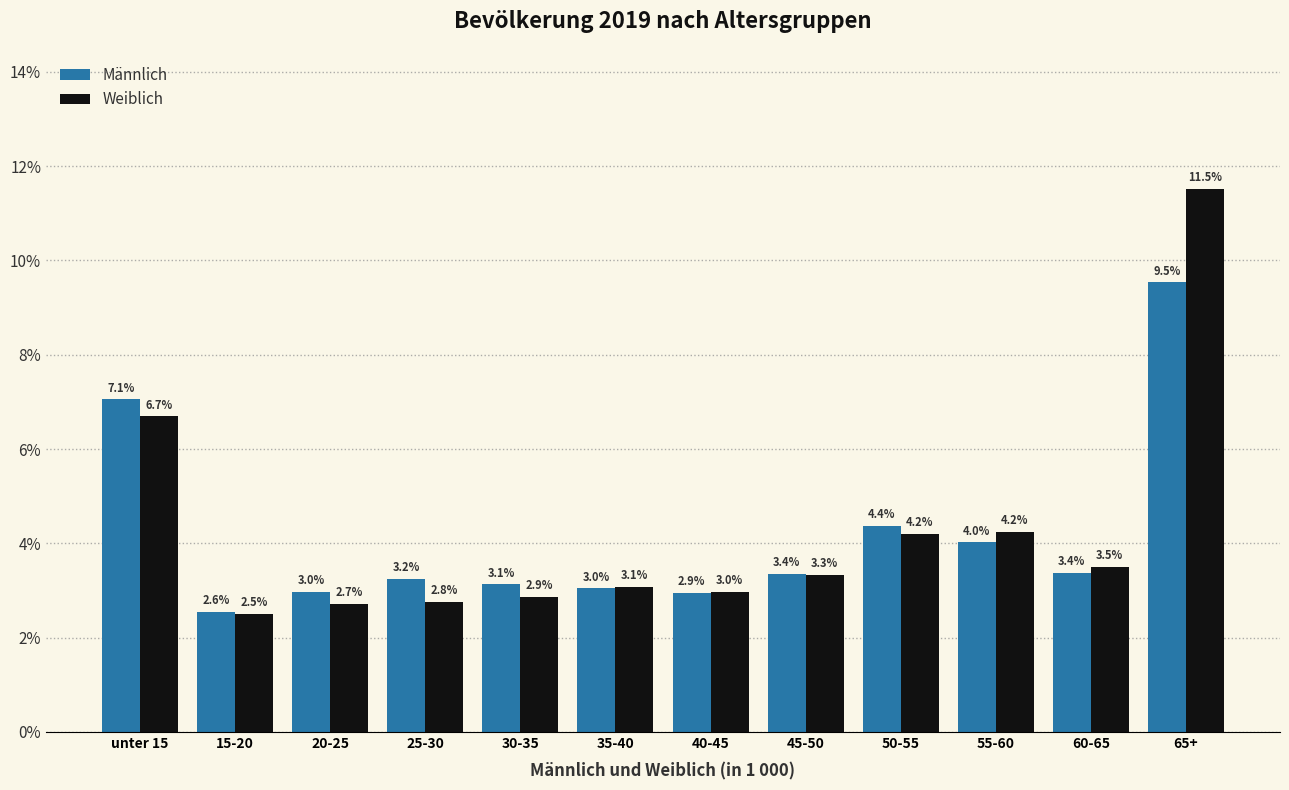

Reading left to right, what are all the values shown in this chart?

Männlich: unter 15=7.1	15-20=2.6	20-25=3.0	25-30=3.2	30-35=3.1	35-40=3.0	40-45=2.9	45-50=3.4	50-55=4.4	55-60=4.0	60-65=3.4	65+=9.5
Weiblich: unter 15=6.7	15-20=2.5	20-25=2.7	25-30=2.8	30-35=2.9	35-40=3.1	40-45=3.0	45-50=3.3	50-55=4.2	55-60=4.2	60-65=3.5	65+=11.5